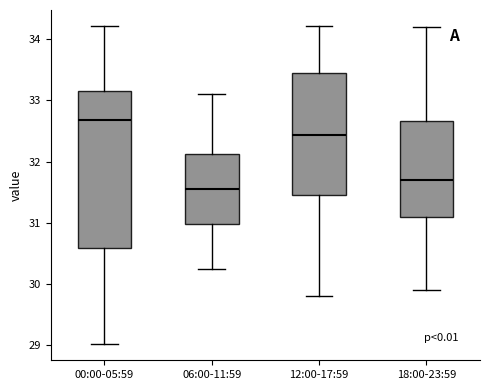

Where does the upper whisker of the box for 00:00-05:59 end on the y-axis? The values are not printed on the chart, so give them approximately, as read against the axis.

34.2